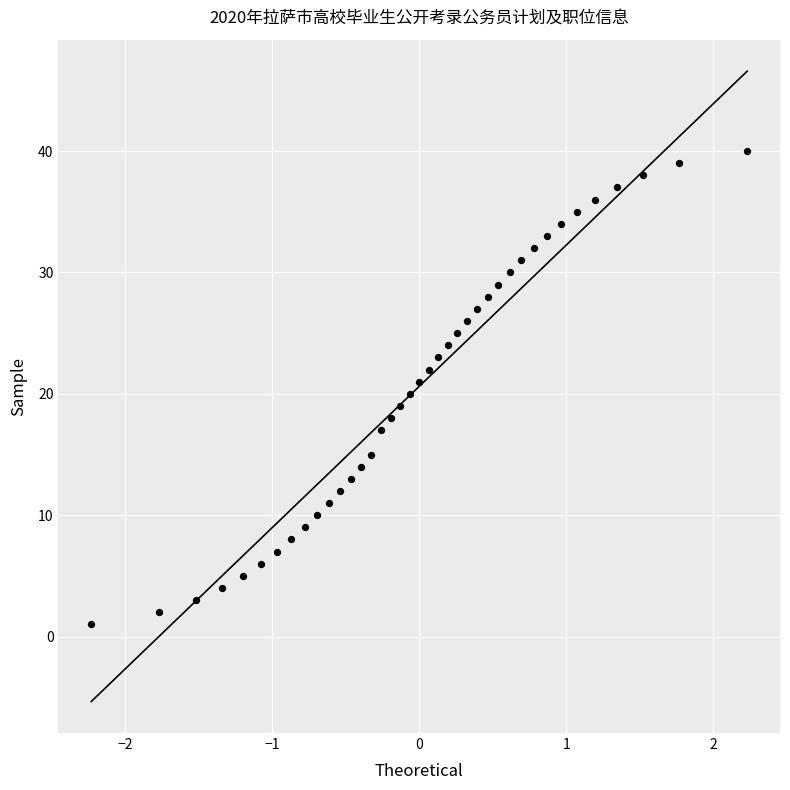

What is the range of Y values (max minus min)?

39